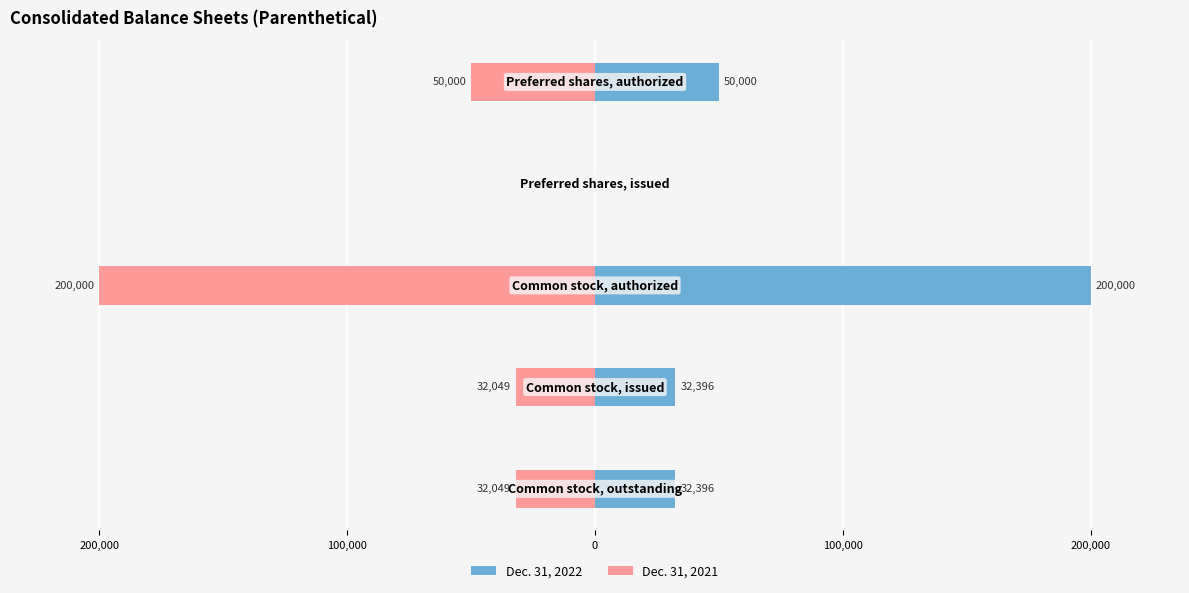

How many distinct data groups are displayed?

2